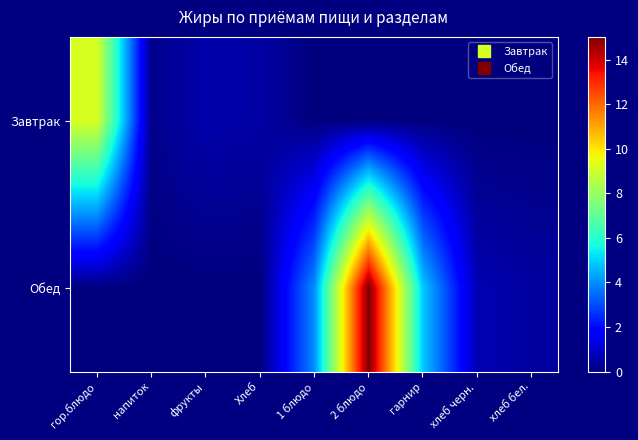

Reading left to right, extract all data points from this chart.

Завтрак: гор.блюдо=9.2	напиток=0.2	фрукты=0.6	Хлеб=0.5	1 блюдо=0.0	2 блюдо=0.0	гарнир=0.0	хлеб черн.=0.0	хлеб бел.=0.0
Обед: гор.блюдо=0.0	напиток=0.0	фрукты=0.0	Хлеб=0.0	1 блюдо=4.0	2 блюдо=15.0	гарнир=4.8	хлеб черн.=0.7	хлеб бел.=0.5